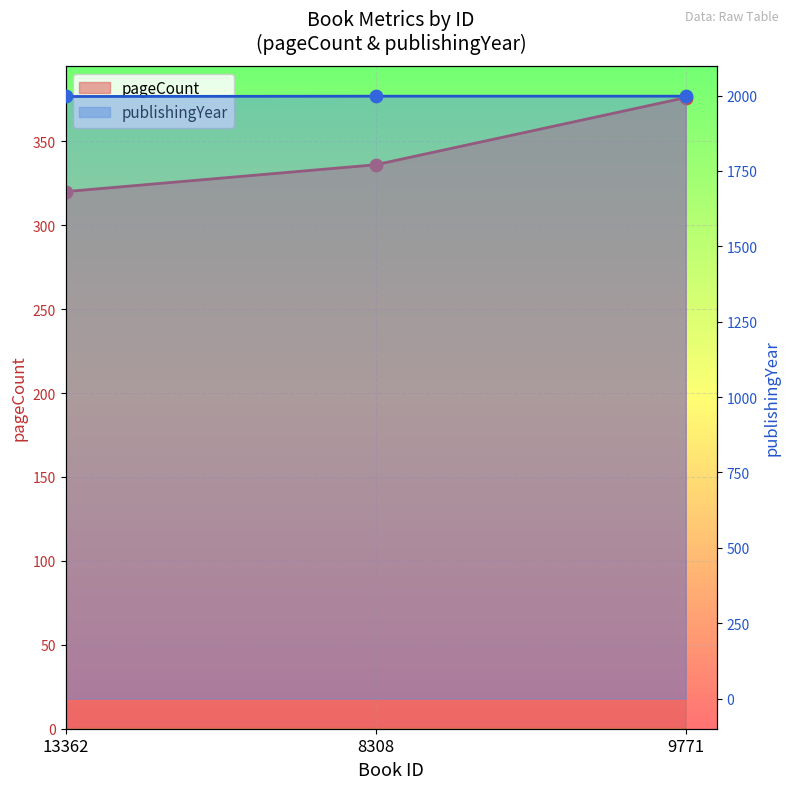

Is the value of publishingYear at 8308 greater than the value of pageCount at 9771?

Yes